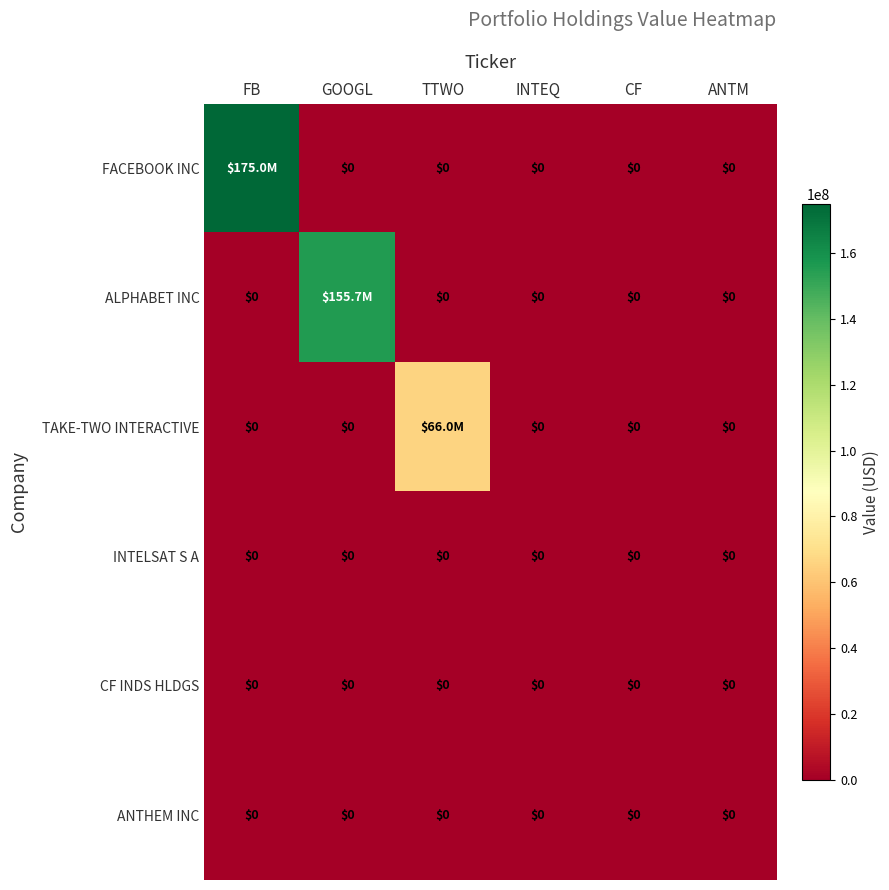

Is it true that INTELSAT S A equals 0 at ANTM?

True